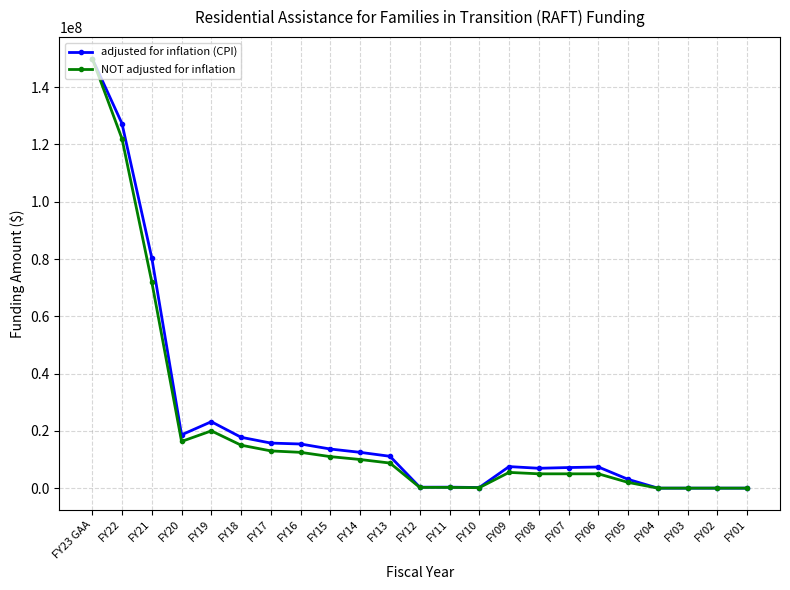

At which category does NOT adjusted for inflation reach its first local peak?

FY19